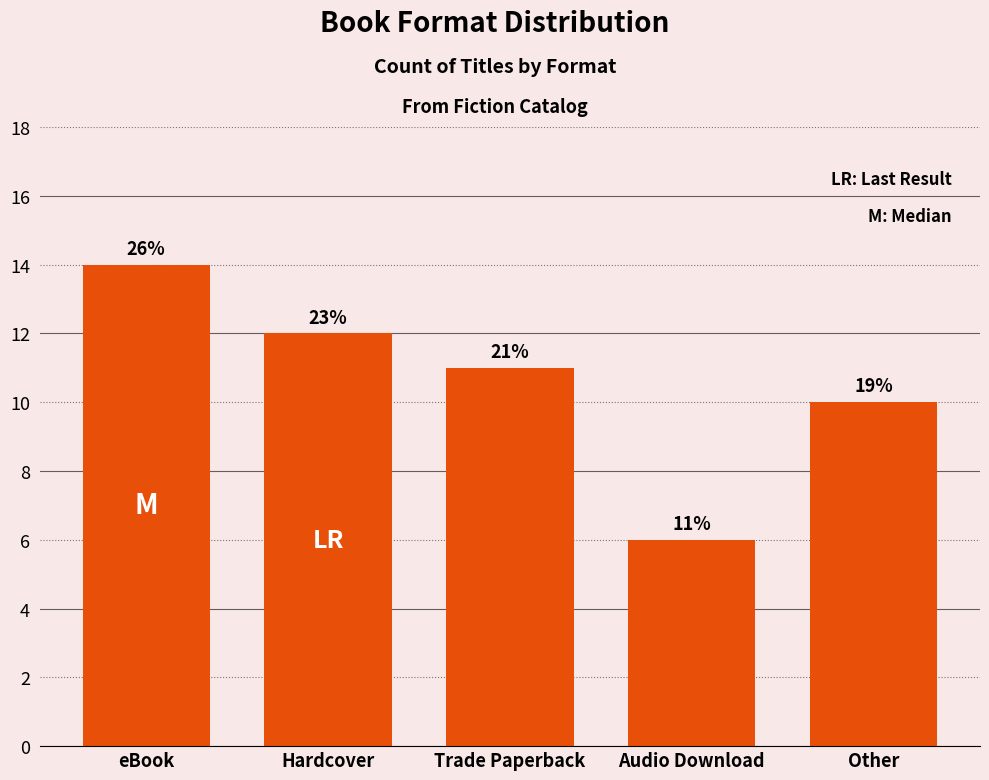

Count the values in the range 10 to 12.

3